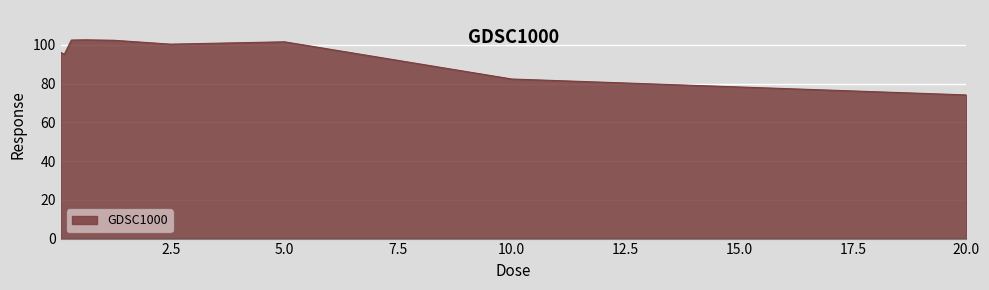

What is the maximum value shown in the chart?

102.5